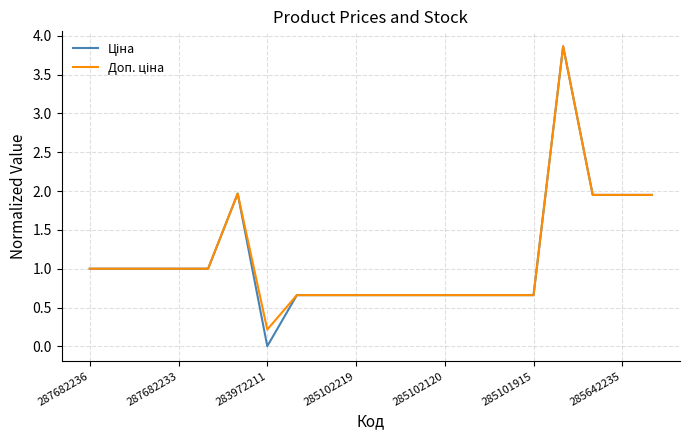

What is the maximum value shown in the chart?

3.9